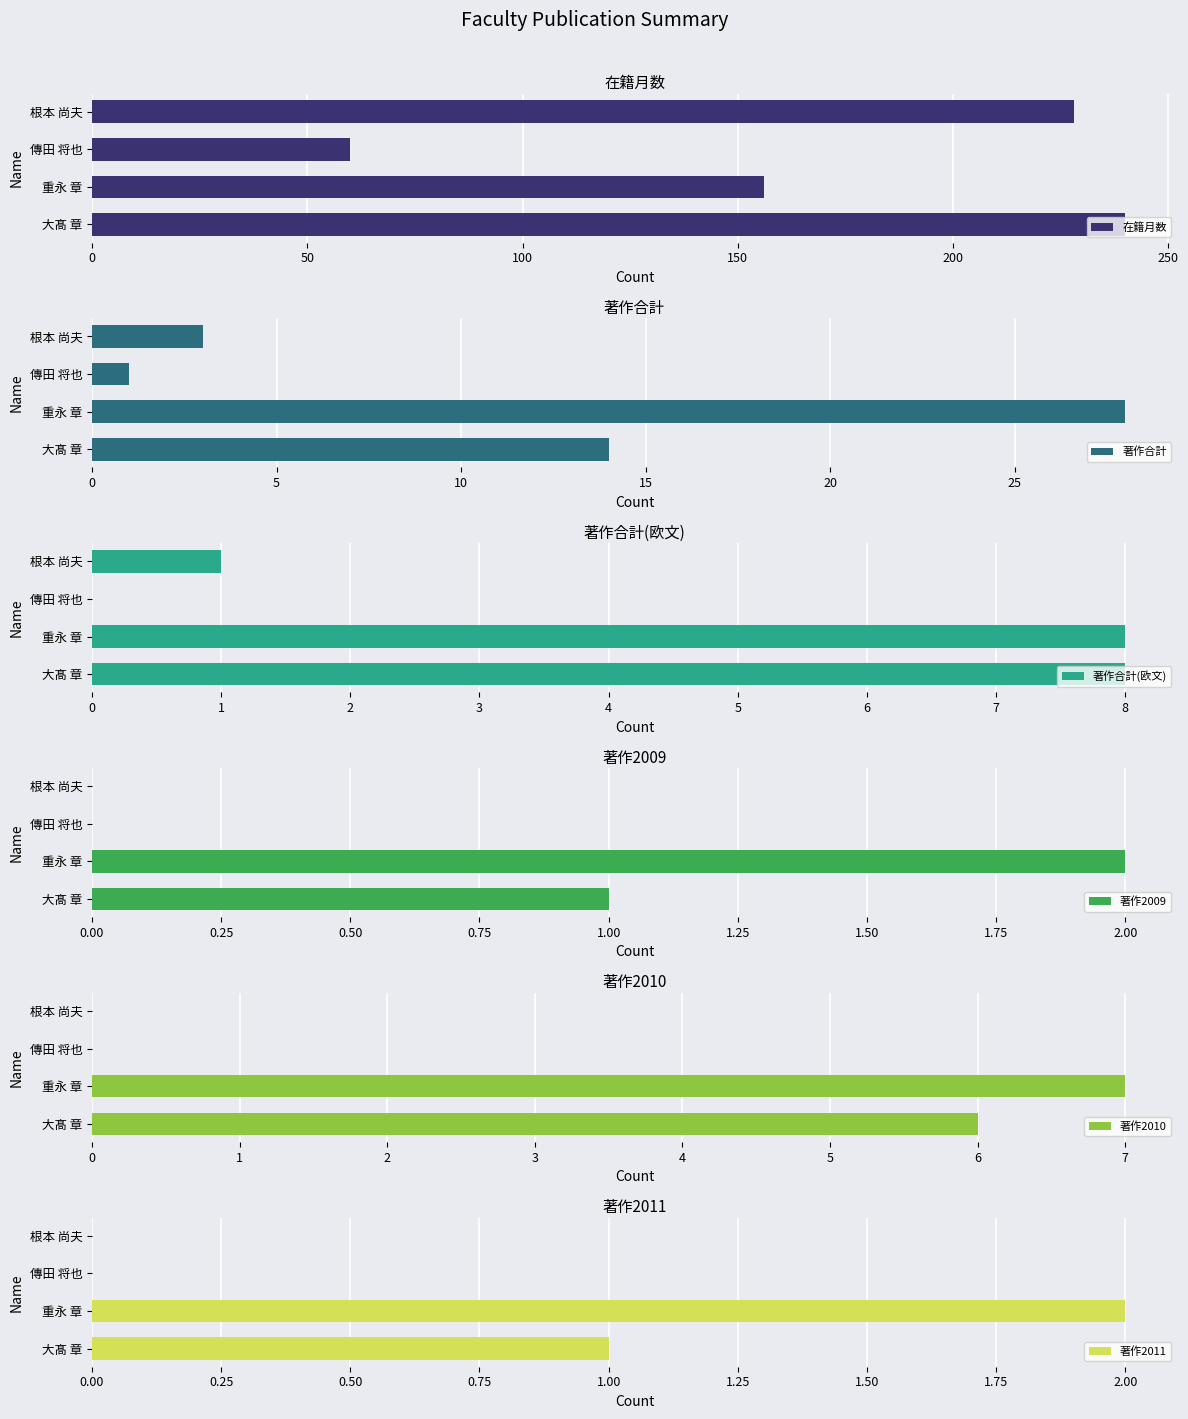

What is the sum of all 在籍月数 values?

684